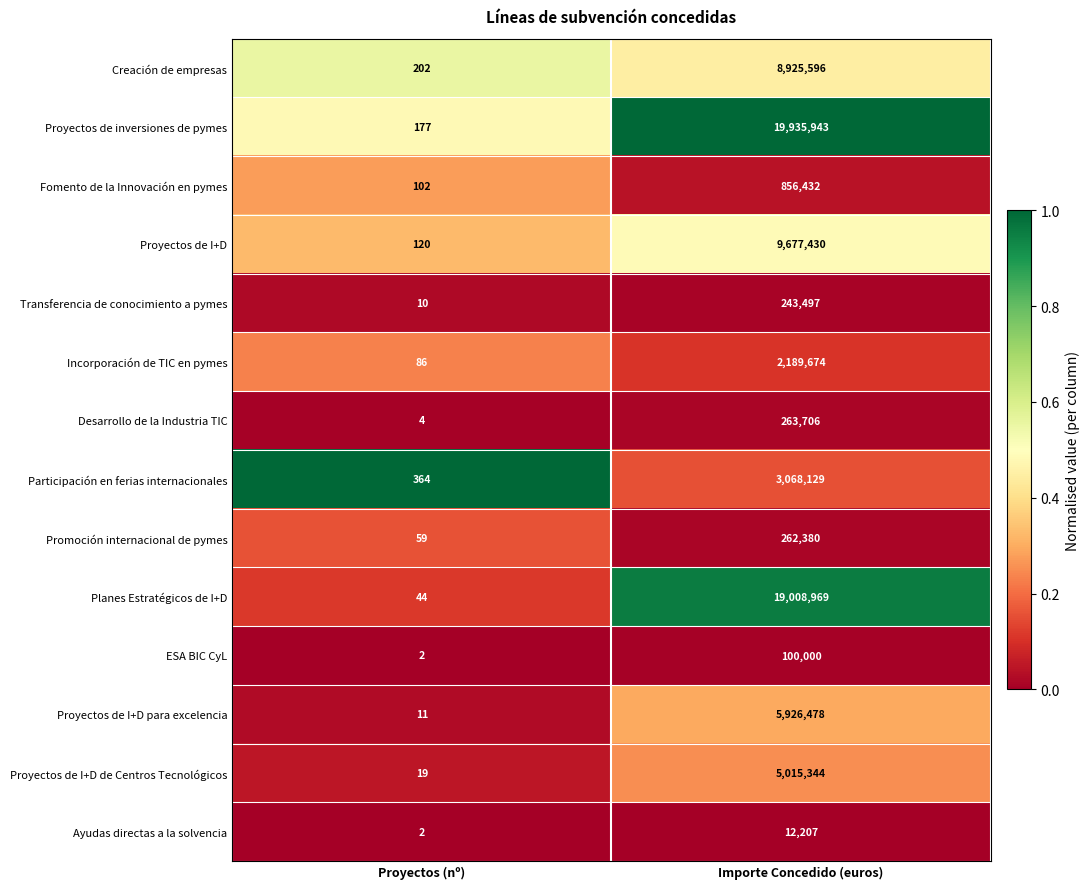

Reading left to right, extract all data points from this chart.

Creación de empresas: Proyectos (nº)=202	Importe Concedido (euros)=8925596
Proyectos de inversiones de pymes: Proyectos (nº)=177	Importe Concedido (euros)=19935943
Fomento de la Innovación en pymes: Proyectos (nº)=102	Importe Concedido (euros)=856432
Proyectos de I+D: Proyectos (nº)=120	Importe Concedido (euros)=9677430
Transferencia de conocimiento a pymes: Proyectos (nº)=10	Importe Concedido (euros)=243497
Incorporación de TIC en pymes: Proyectos (nº)=86	Importe Concedido (euros)=2189674
Desarrollo de la Industria TIC: Proyectos (nº)=4	Importe Concedido (euros)=263706
Participación en ferias internacionales: Proyectos (nº)=364	Importe Concedido (euros)=3068129
Promoción internacional de pymes: Proyectos (nº)=59	Importe Concedido (euros)=262380
Planes Estratégicos de I+D: Proyectos (nº)=44	Importe Concedido (euros)=19008969
ESA BIC CyL: Proyectos (nº)=2	Importe Concedido (euros)=100000
Proyectos de I+D para excelencia: Proyectos (nº)=11	Importe Concedido (euros)=5926478
Proyectos de I+D de Centros Tecnológicos: Proyectos (nº)=19	Importe Concedido (euros)=5015344
Ayudas directas a la solvencia: Proyectos (nº)=2	Importe Concedido (euros)=12207